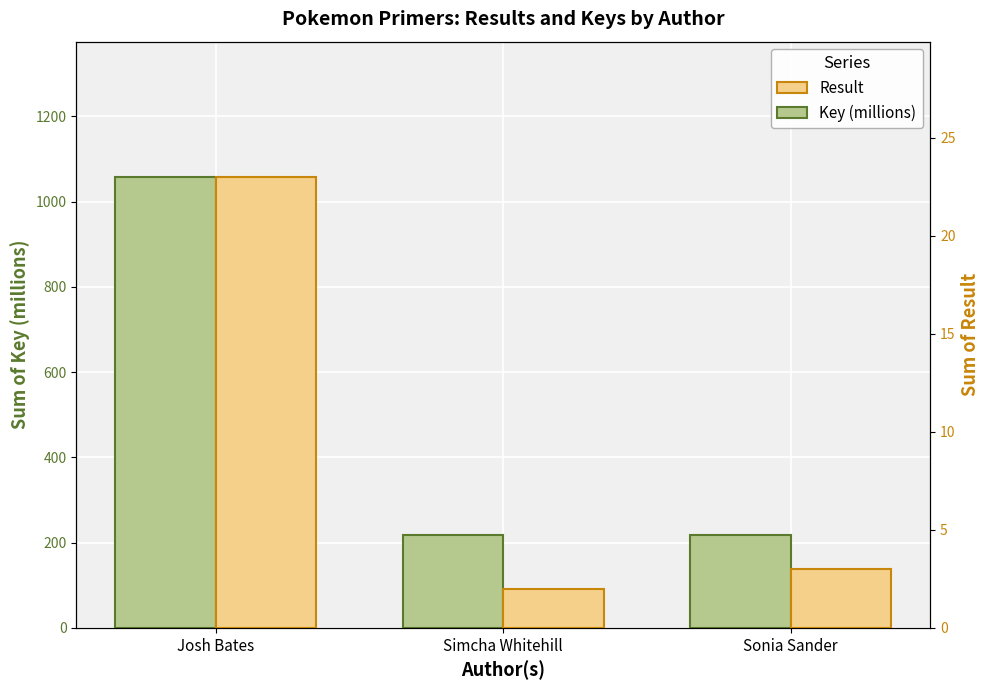

At which label does Result first exceed 3?

Josh Bates